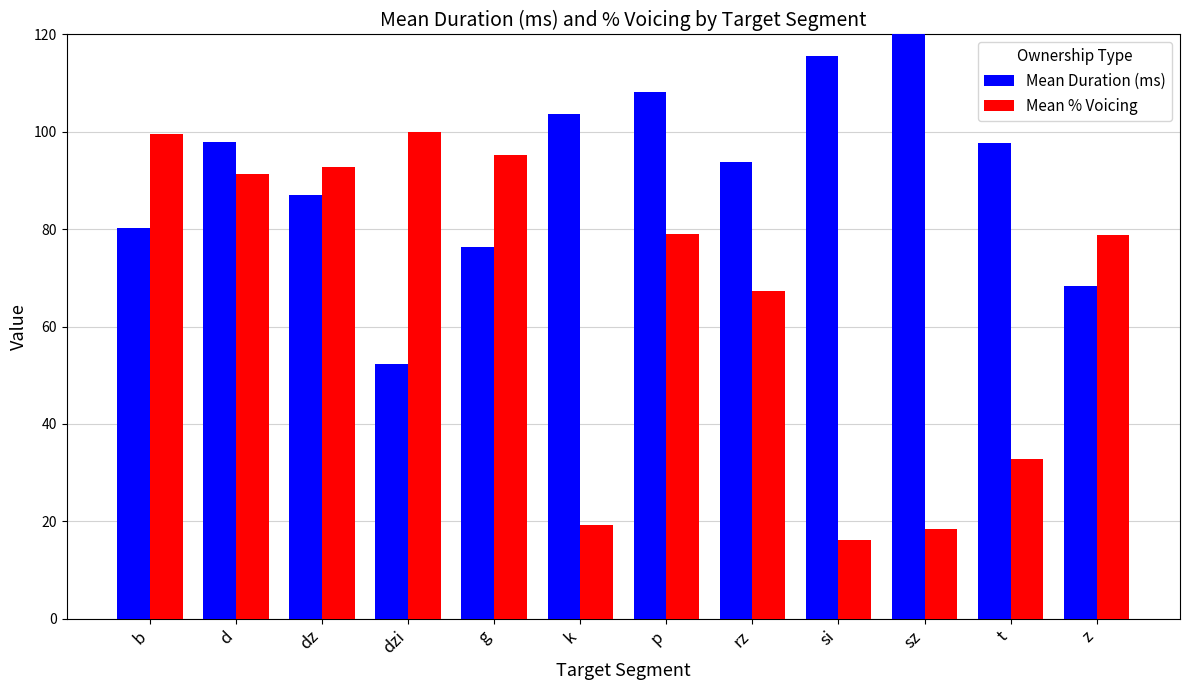

What is the average value of the Mean % Voicing series?

65.9